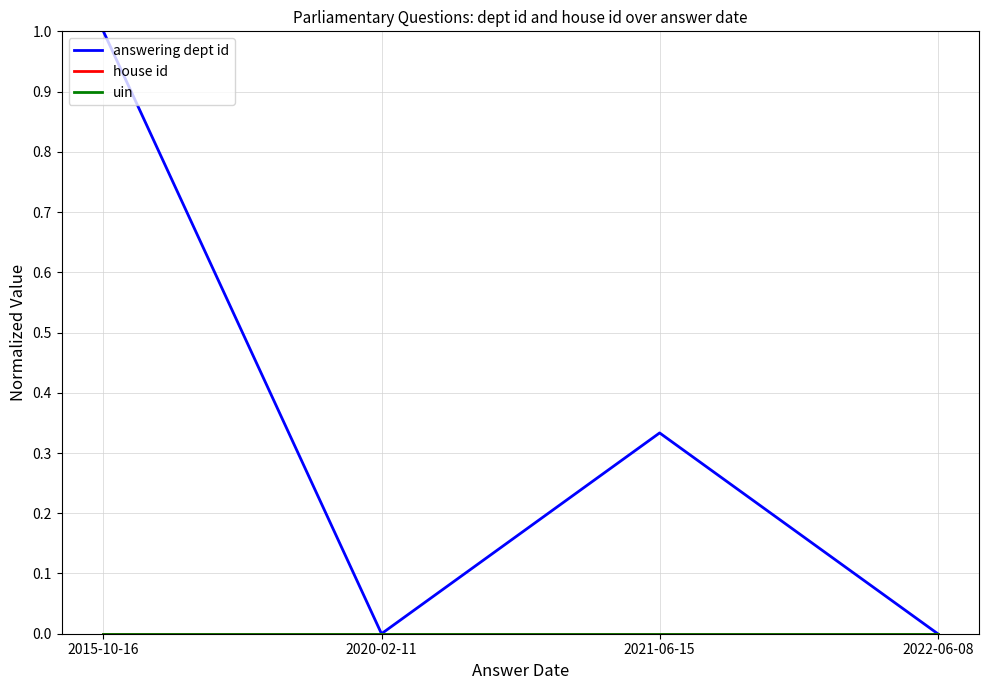

At which category does answering dept id reach its first local peak?

2021-06-15